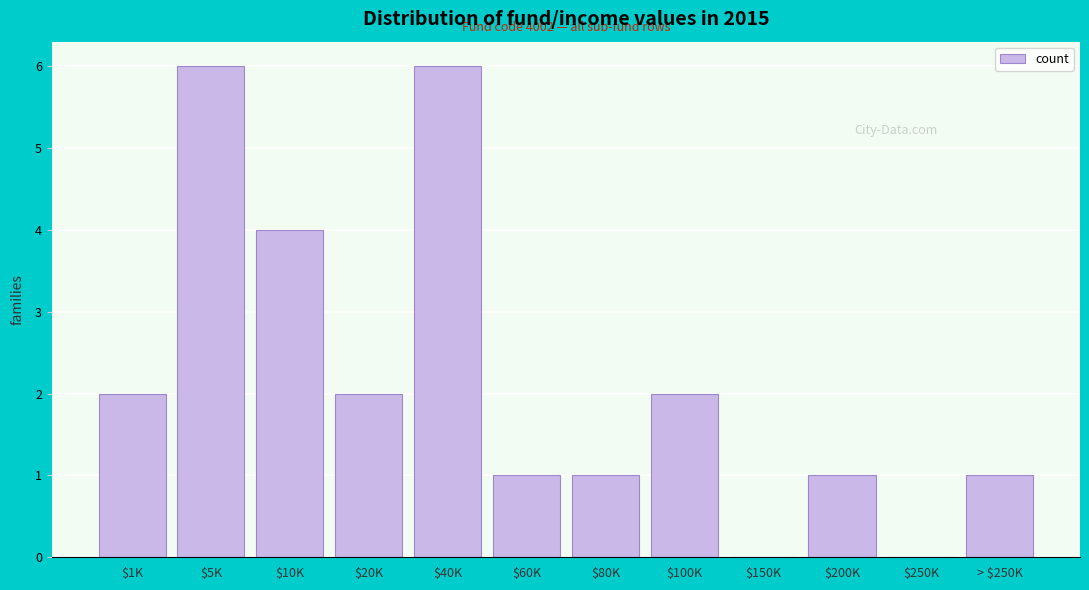

The chart shows a value of 0 at $80K. True or false?

False